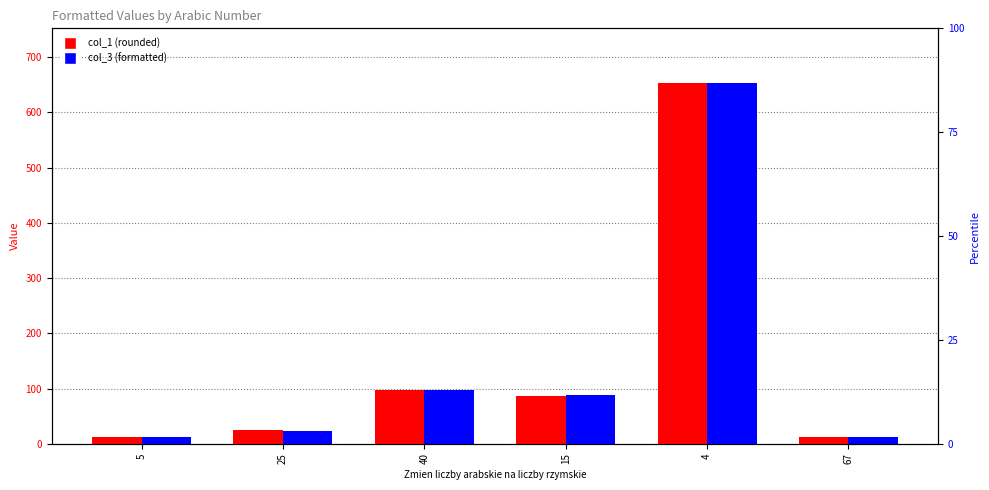

At which label is col_1 (rounded) closest to 333?

40